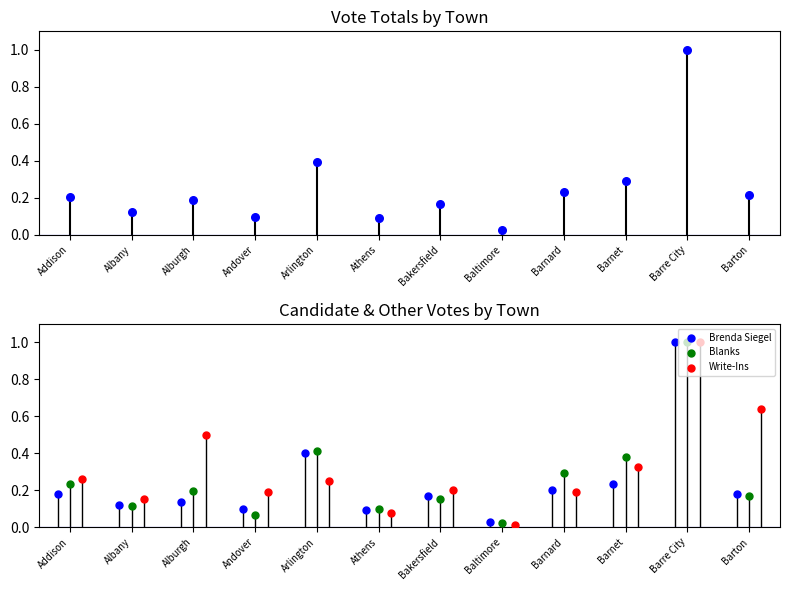

What is the total value across all series at Baltimore?

0.1